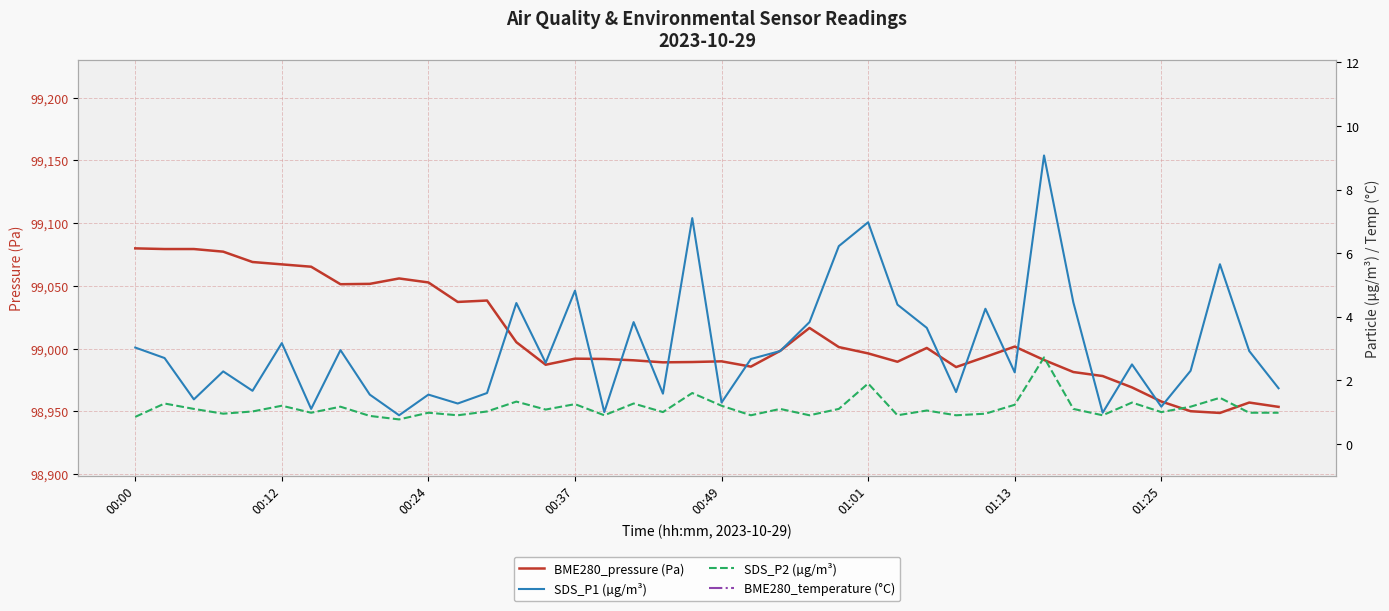

At 29, list the series in order from largest to smallest.

BME280_pressure (Pa), BME280_temperature (°C), SDS_P1 (µg/m³), SDS_P2 (µg/m³)